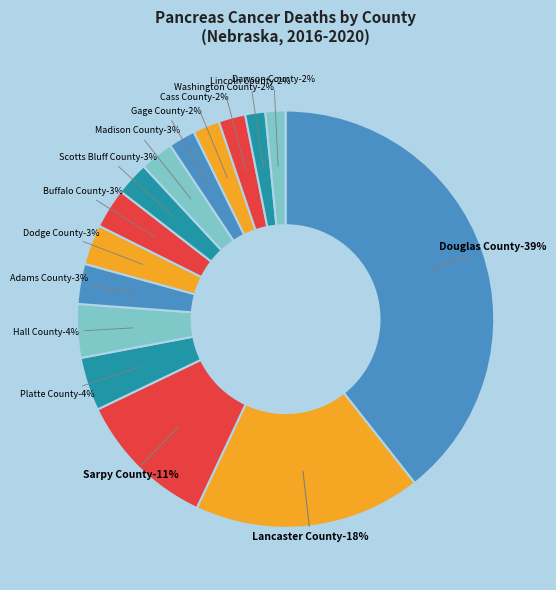

The Adams County slice represents 12% of the pie. True or false?

False